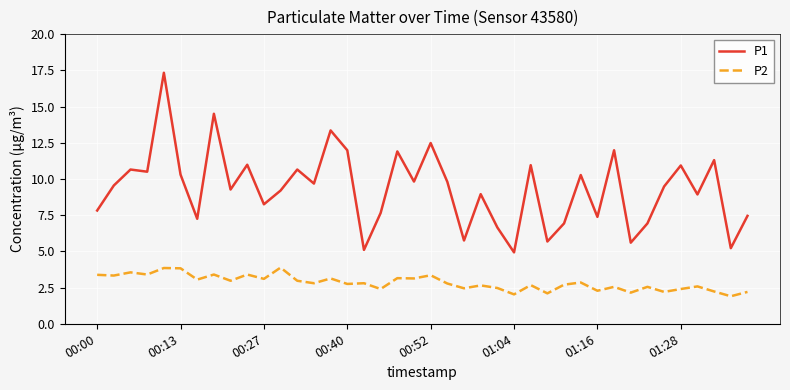

True or false: P1 and P2 cross at least once.

False